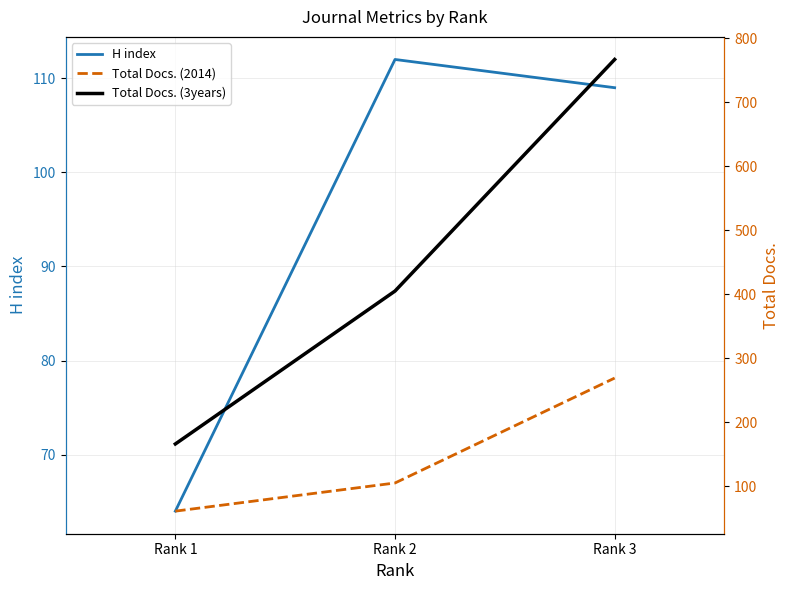

Reading right to left, transcribe all the data shown in this chart.

H index: Rank 3=109	Rank 2=112	Rank 1=64
Total Docs. (2014): Rank 3=269	Rank 2=105	Rank 1=61
Total Docs. (3years): Rank 3=767	Rank 2=405	Rank 1=166